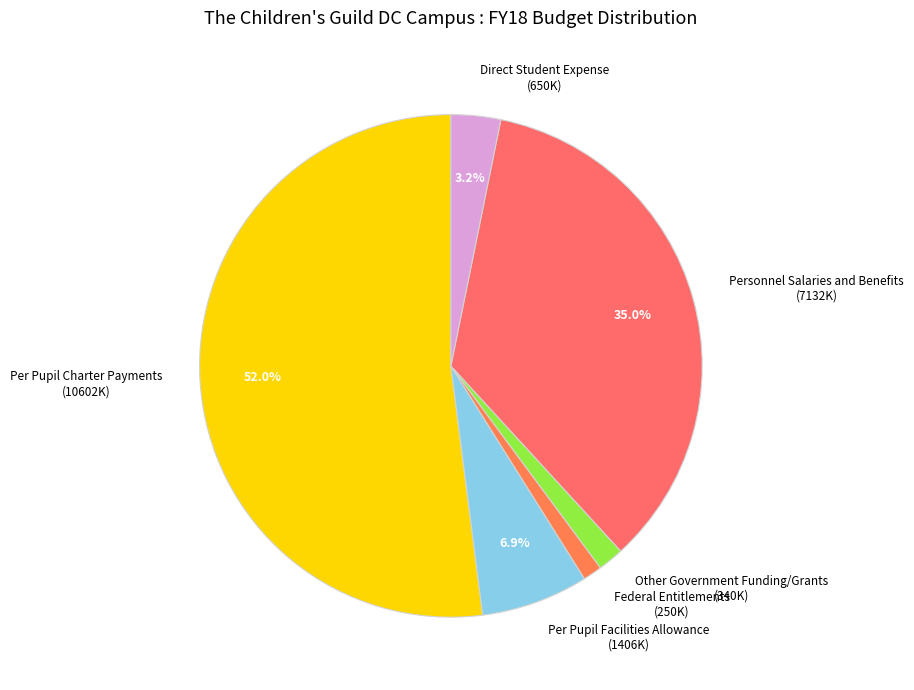

Combined, do Per Pupil Charter Payments and Direct Student Expense account for over 50%?

Yes